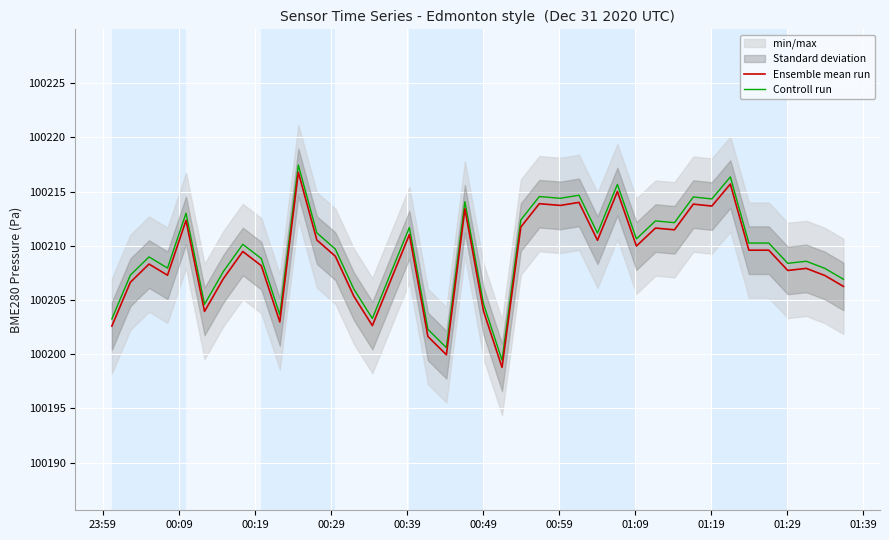

What is the minimum value for Controll run?

100199.4